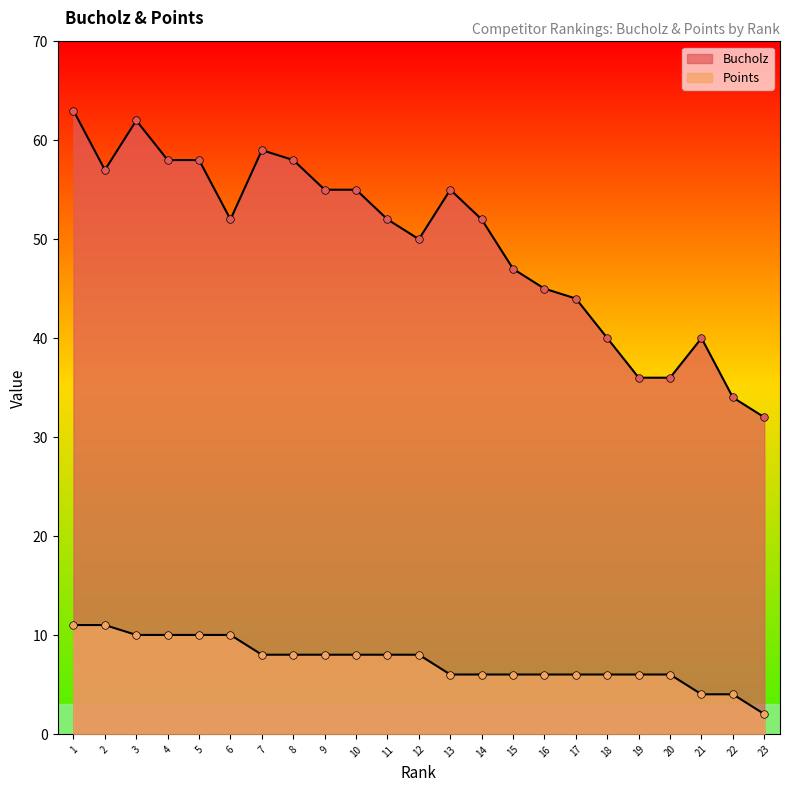

Which series has the largest Y range (max minus min)?

Bucholz